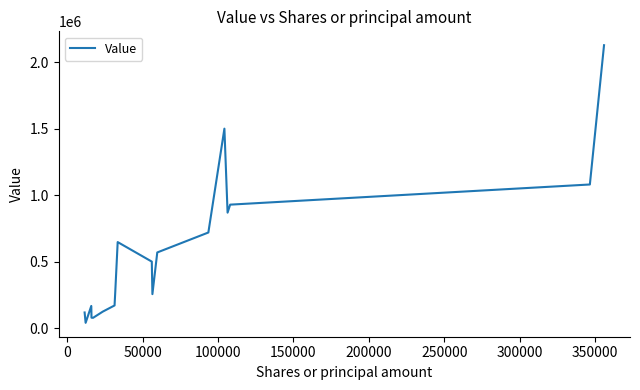

How many values are below 501460?

9